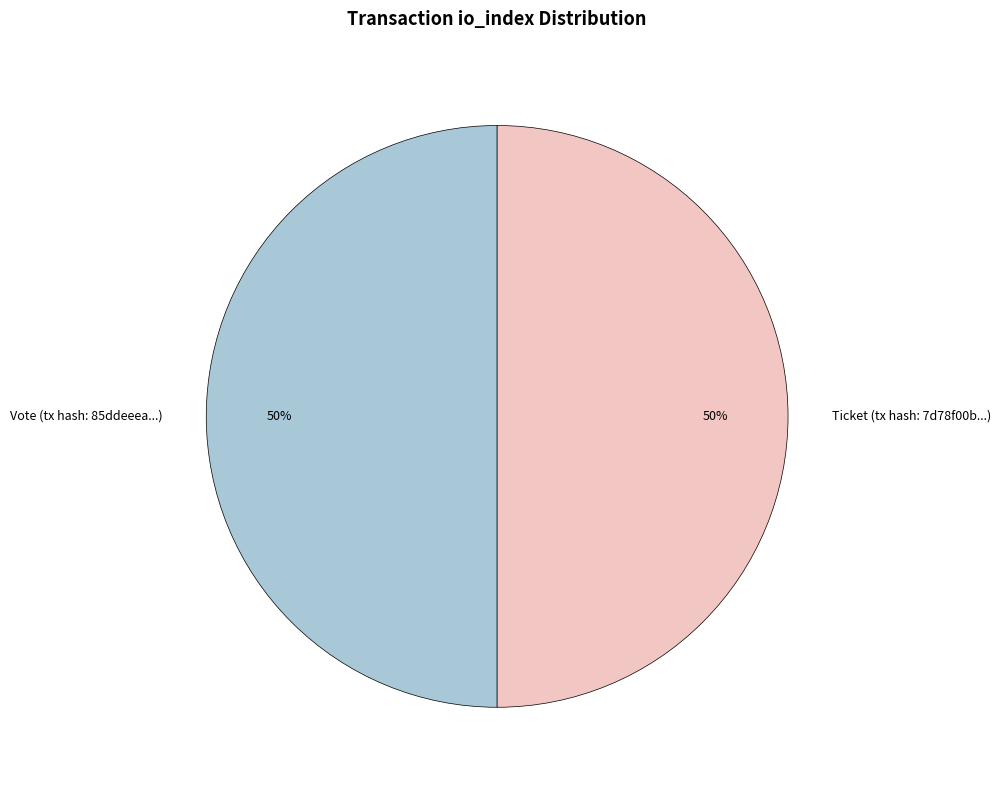

What is the ratio of the value at Ticket (tx hash: 7d78f00b...) to the value at Vote (tx hash: 85ddeeea...)?

1.0